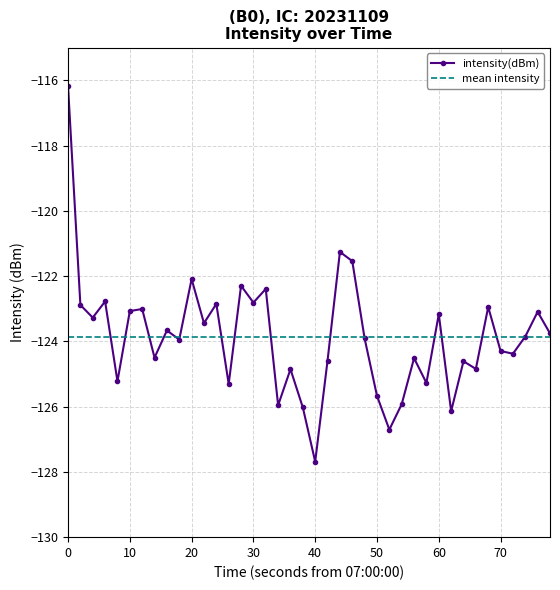

True or false: intensity(dBm) has a value of -122.8 at 30.

True